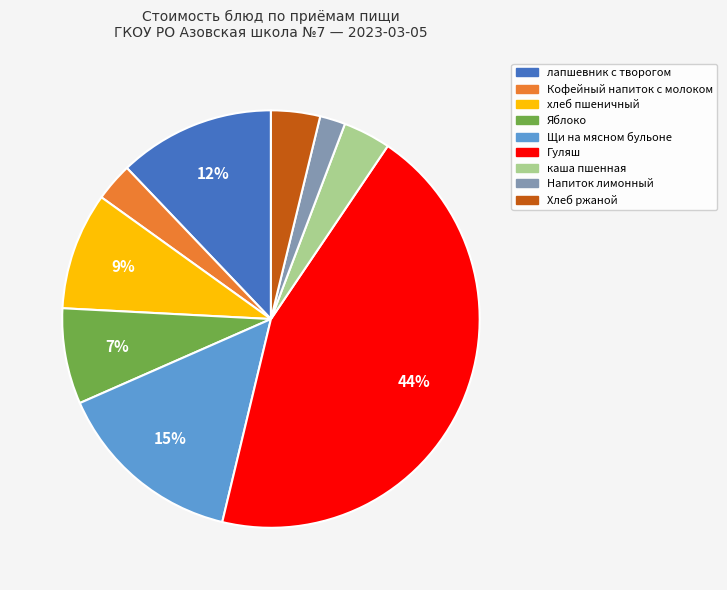

Is there any slice that represents more than half of the pie?

No